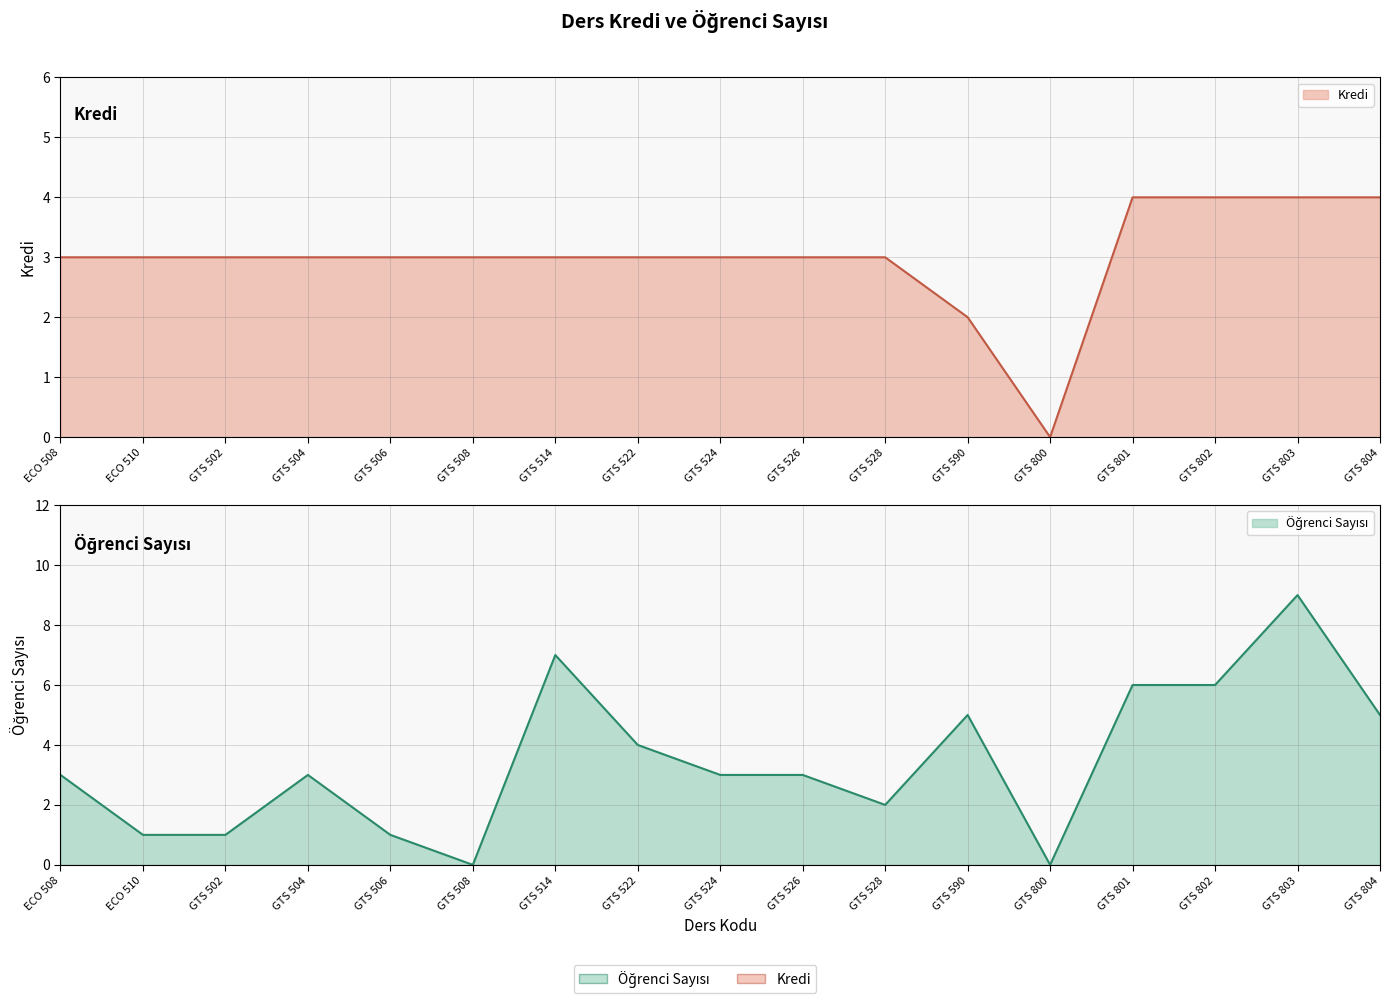

What is the difference between the second highest and minimum values in the Öğrenci Sayısı series?

7